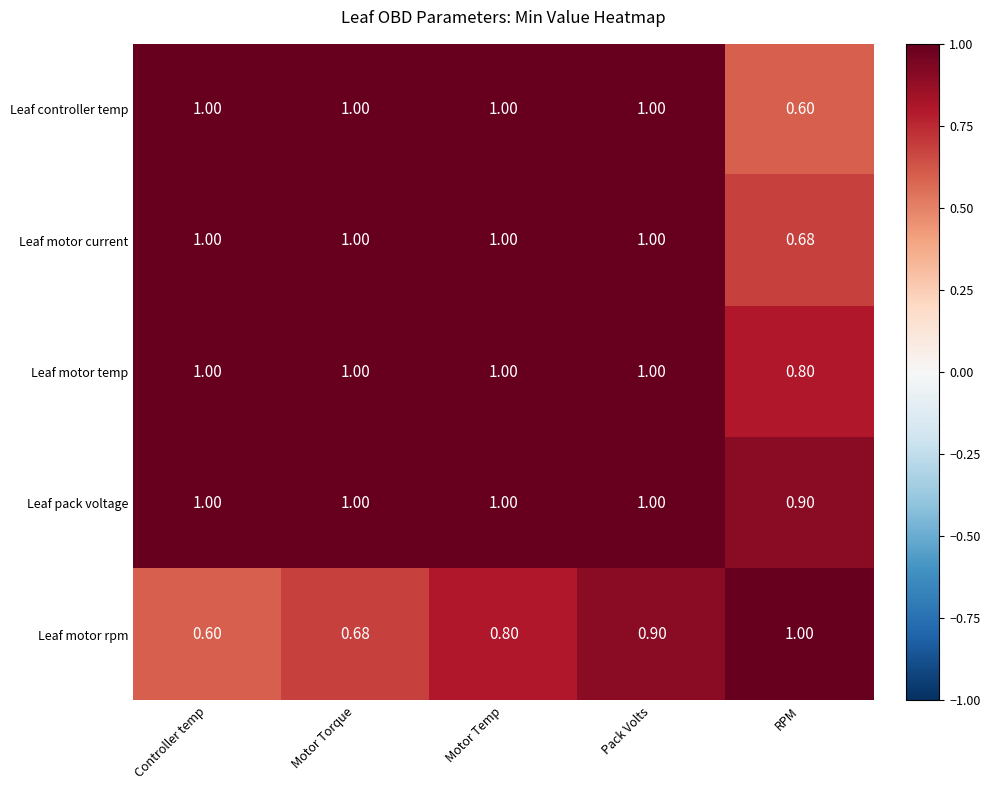

At how many categories does at least one series exceed 0?

5